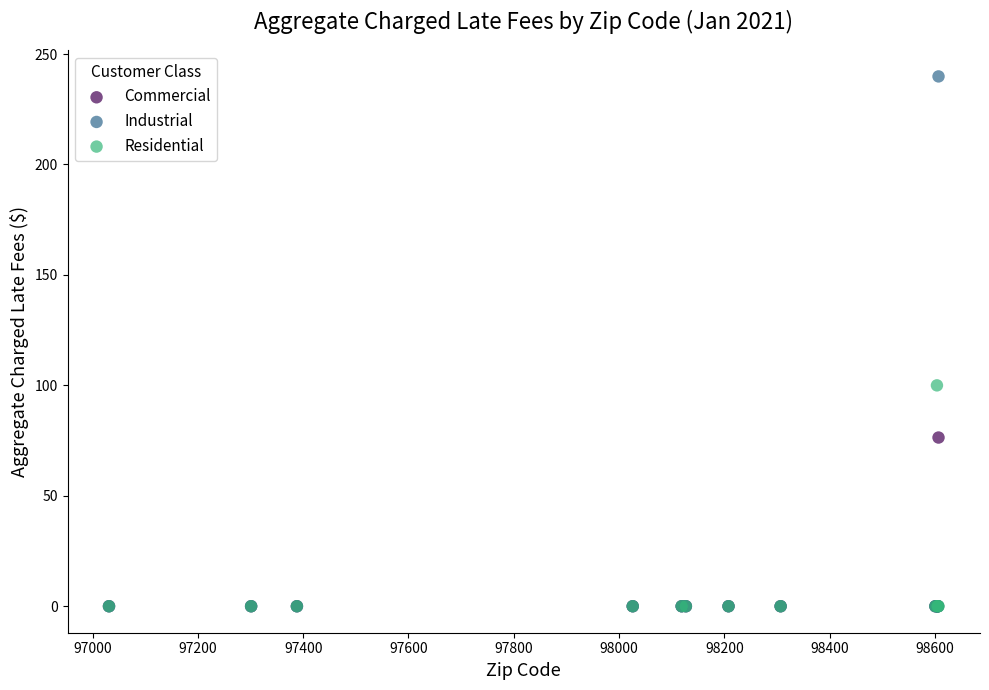

What are all the series names shown in the legend?

Commercial, Industrial, Residential